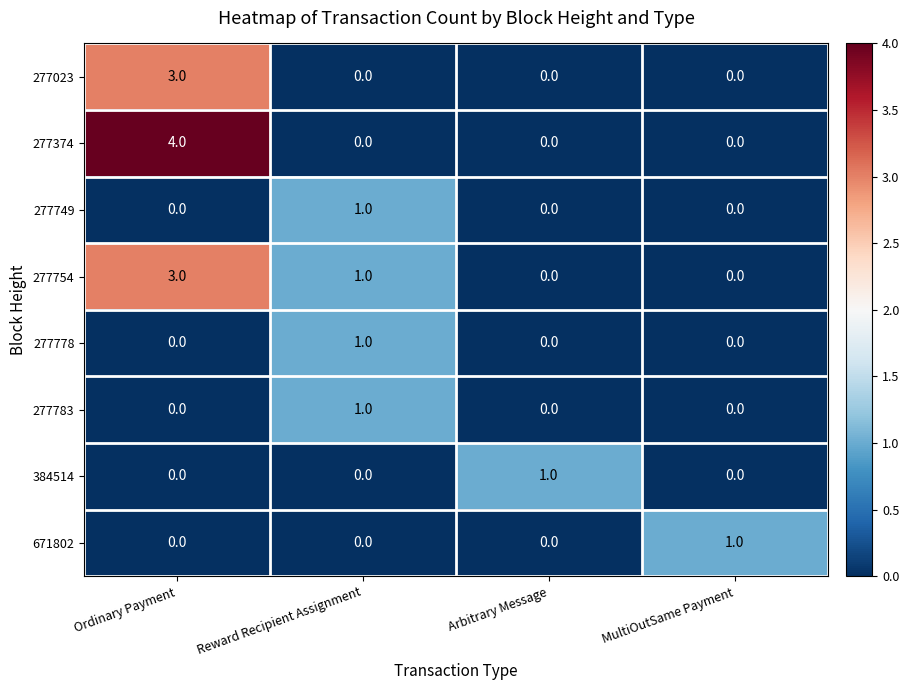

What is the maximum value shown in the chart?

4